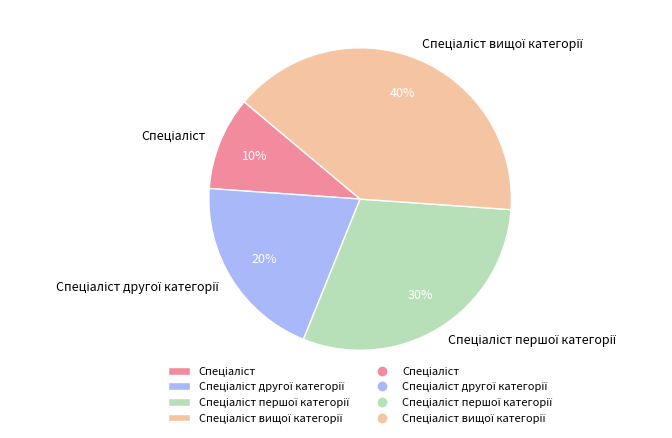

To the nearest percent, what is the difference between the largest and smallest slice percentages?

30%